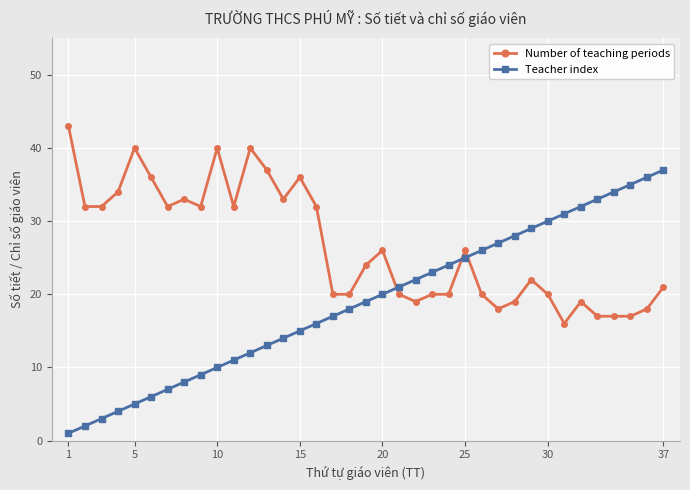

Which series has the widest spread of values?

Teacher index